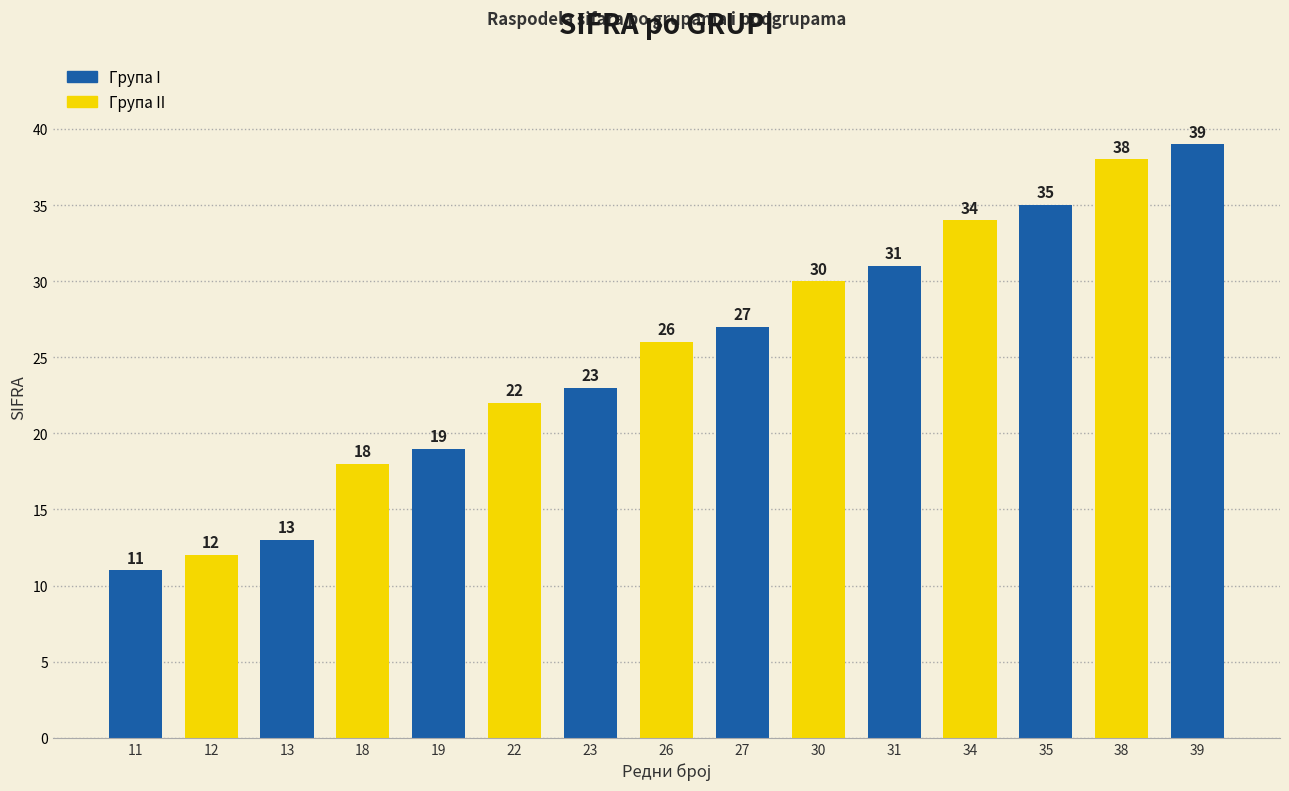

What is the value of the 4th bar from the left?

18